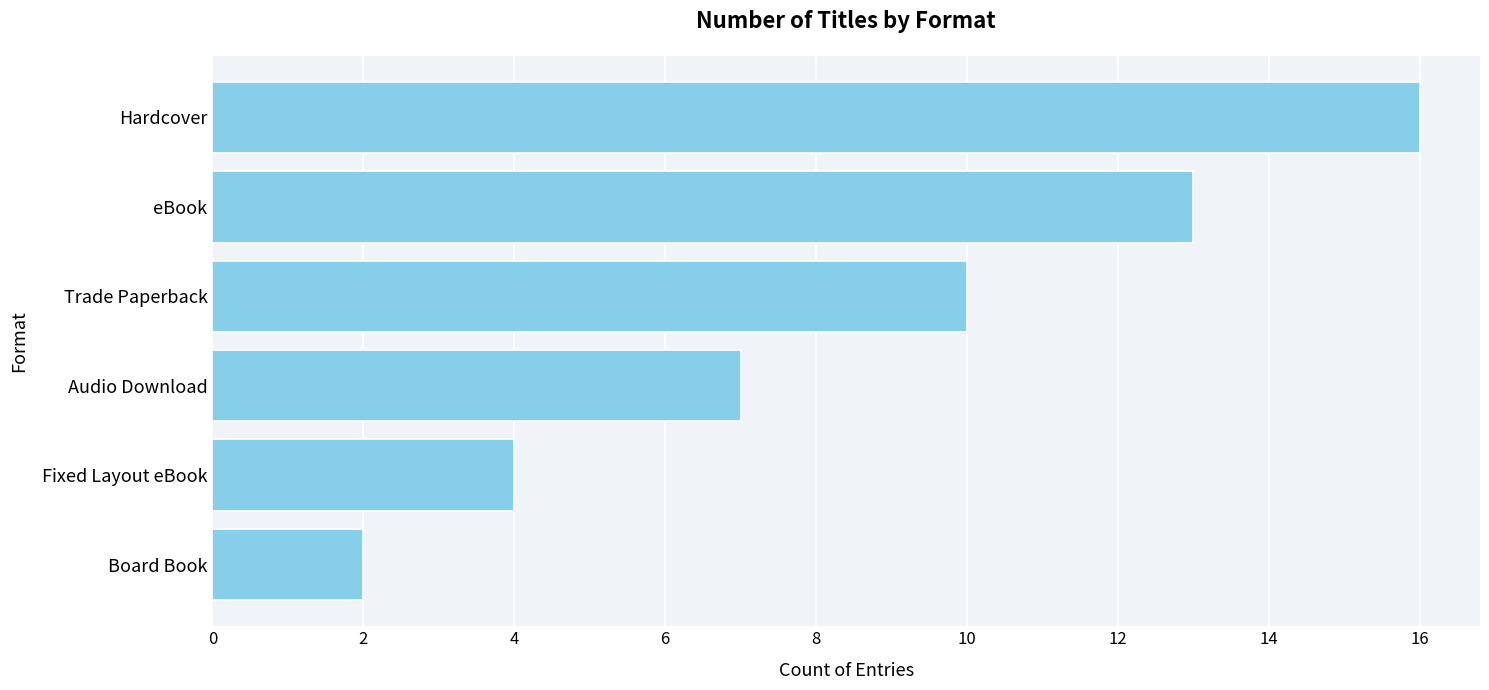

Which has a higher value, Audio Download or Hardcover?

Hardcover